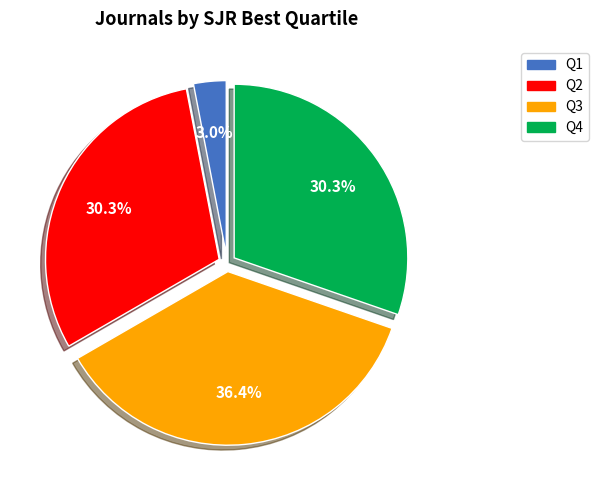

Does any single category account for the majority?

No